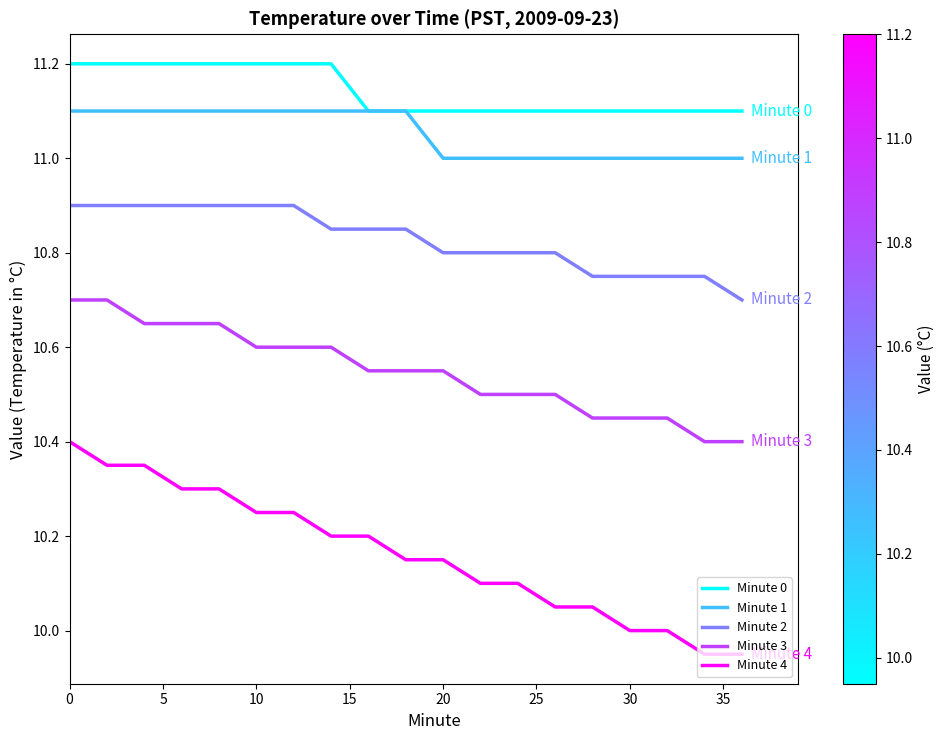

Which series has the widest spread of values?

Minute 4